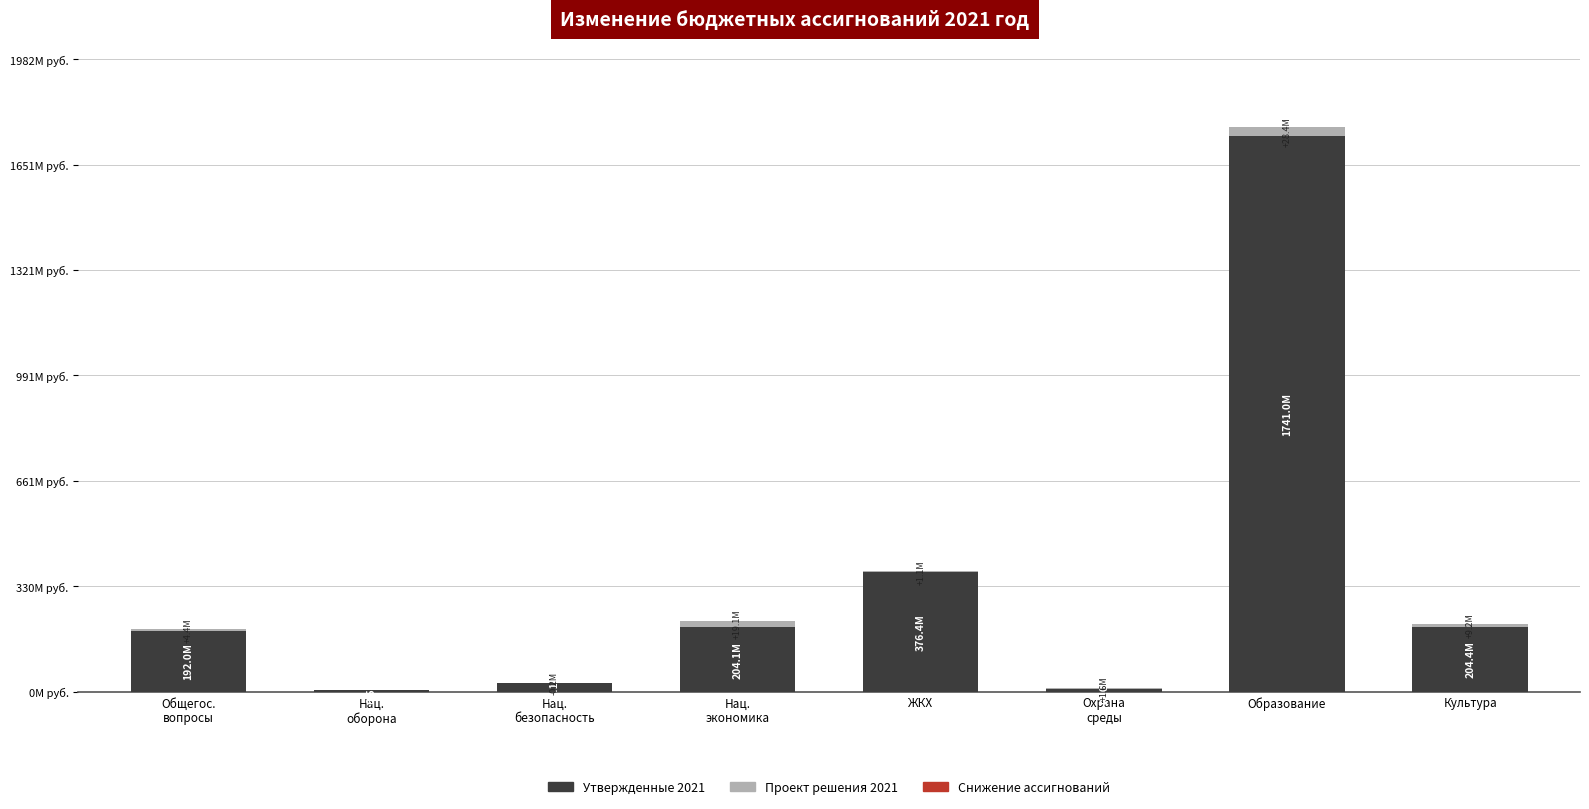

The value of Утвержденные 2021 at Общегос.
вопросы is 191954077.7. True or false?

True